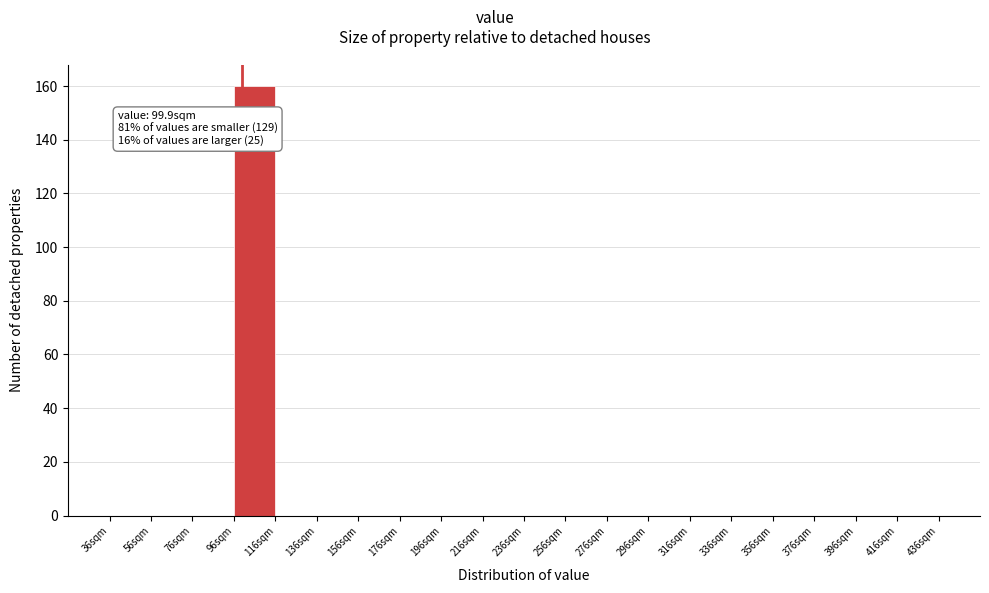

Over which range of the x-axis is the bar tallest?

96 to 116